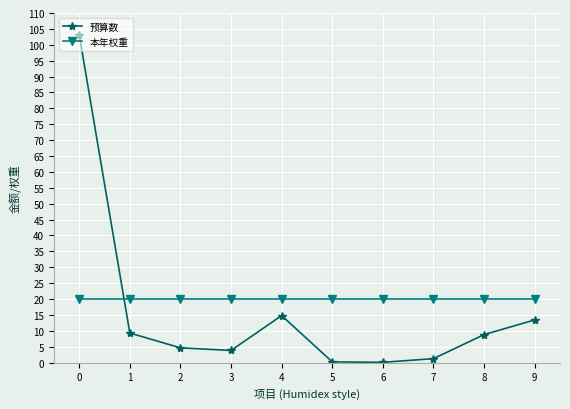

What is the value of the 本年权重 point at the 3rd from the left?

20.0